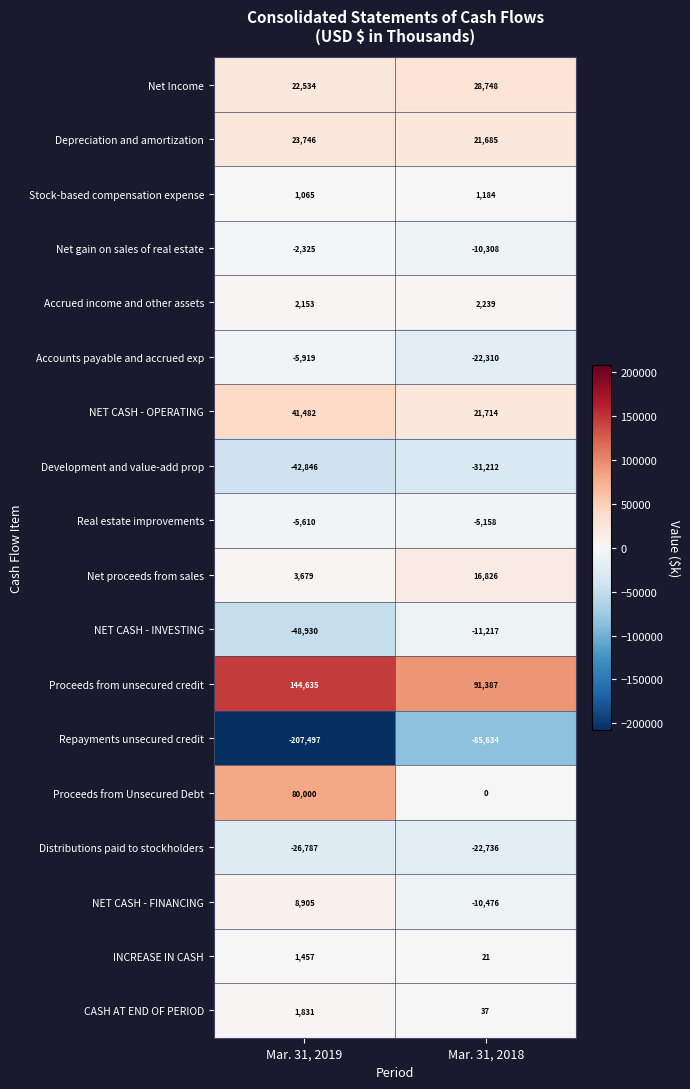

Read the Development and value-add prop value at Mar. 31, 2019, to the nearest 50.

-42850